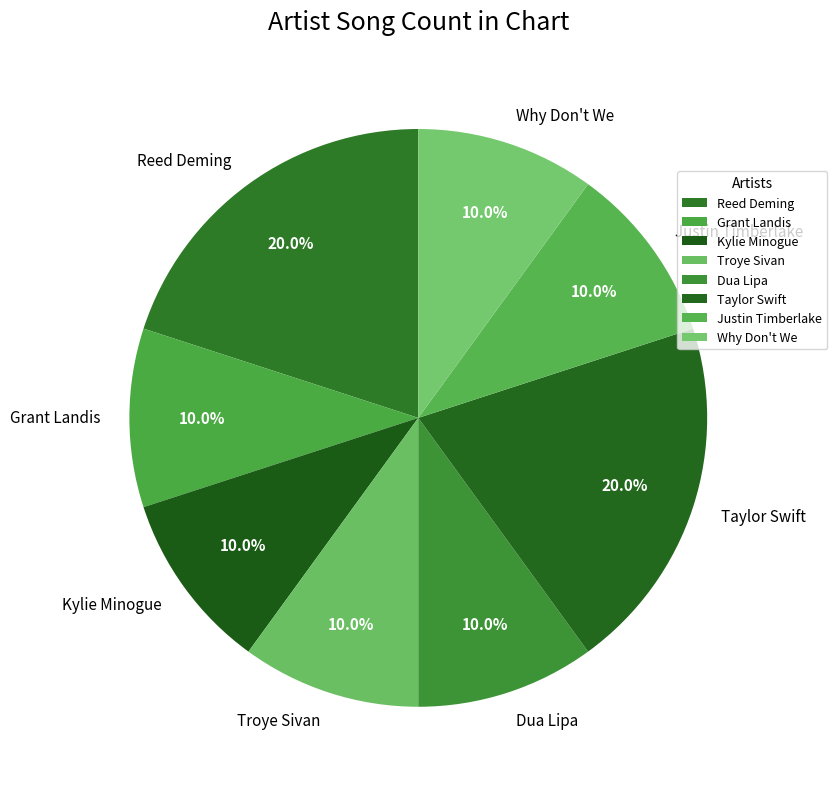

Approximately how many times larger is the value at Grant Landis compared to Dua Lipa?

1.0